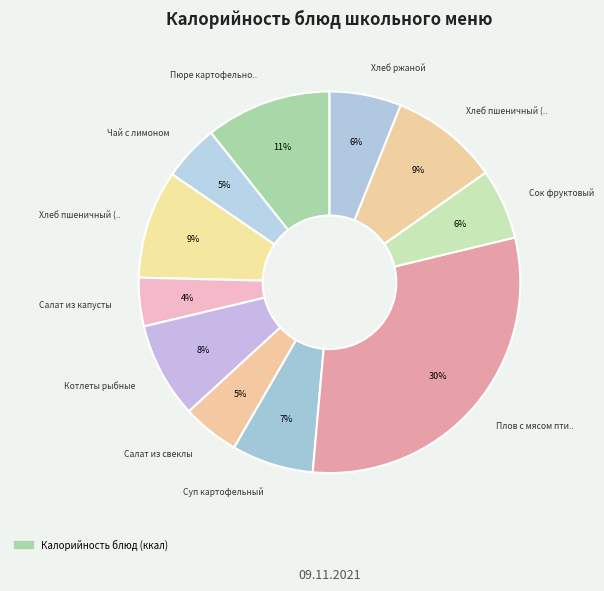

Count the number of slices in the pie.

11